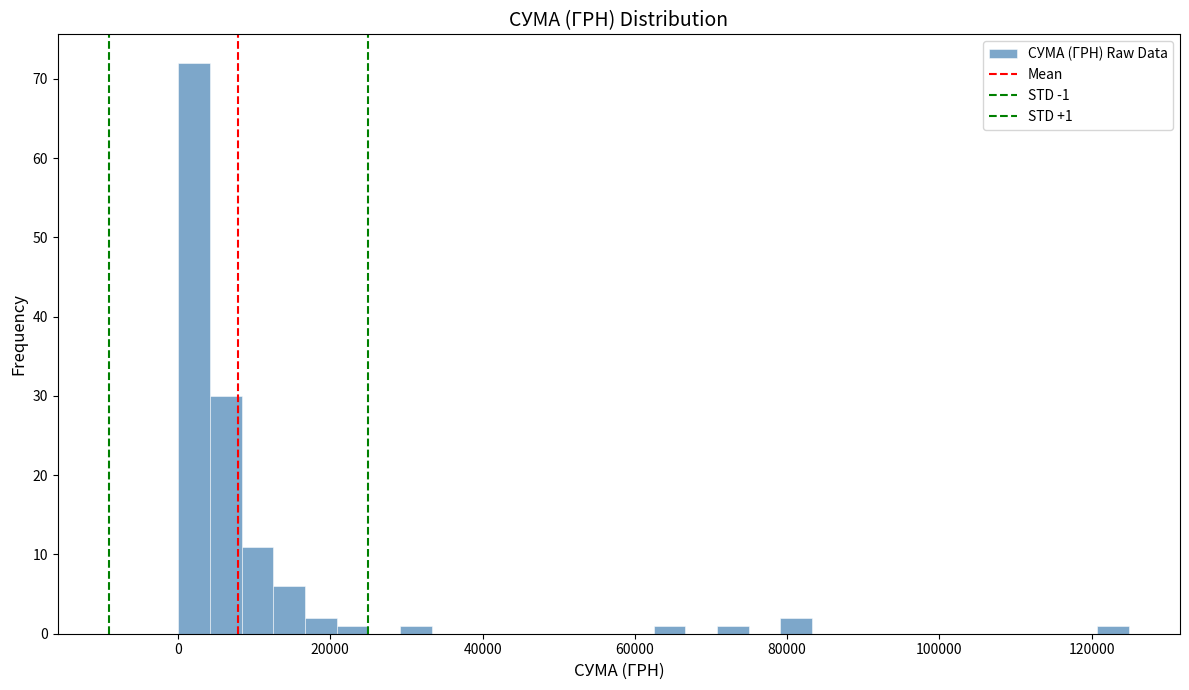

Around what value on the x-axis is the tallest bar? Give the approximate position of its centre, as read against the axis.

2000